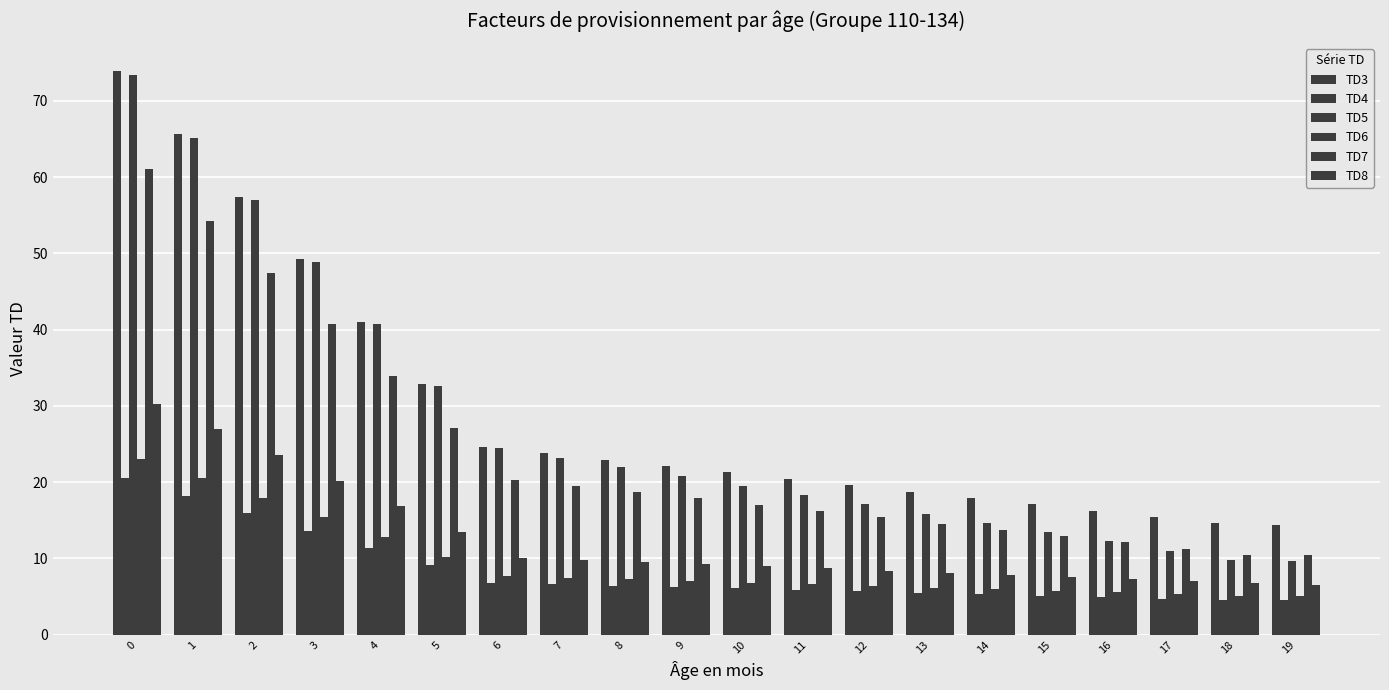

How many distinct data groups are displayed?

6